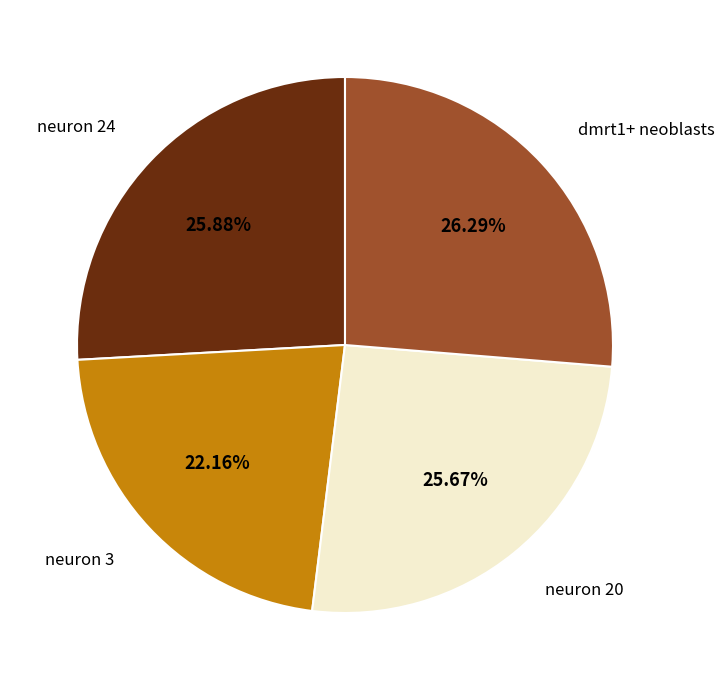

Do neuron 20 and neuron 3 together represent more than half of the pie?

No